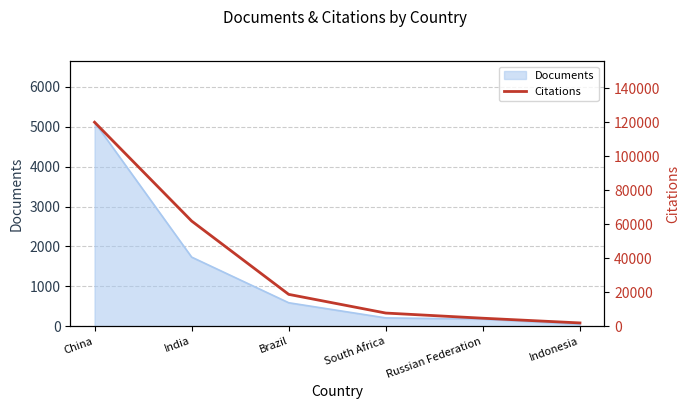

Which category has the highest value in the Documents series?

China